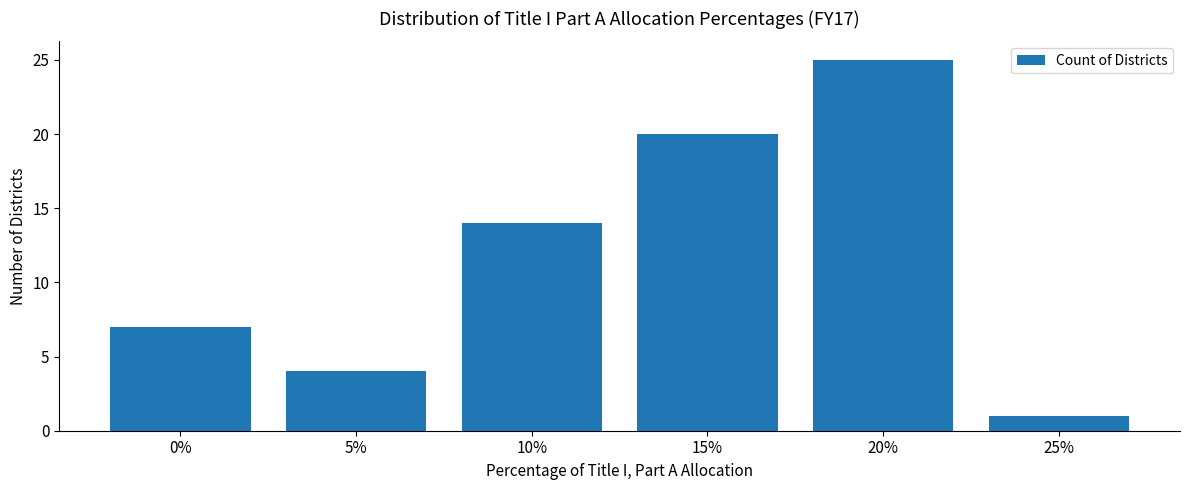

What position from the left is 10%?

3